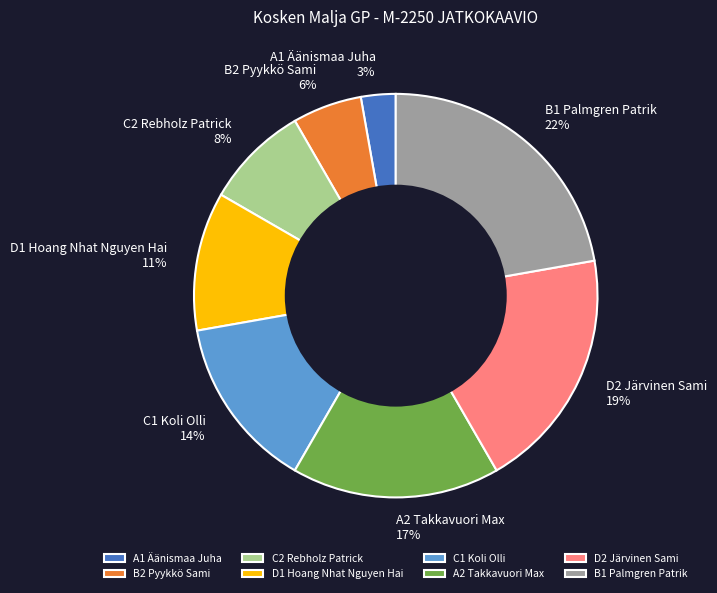

To the nearest percent, what is the difference between the largest and smallest slice percentages?

19%